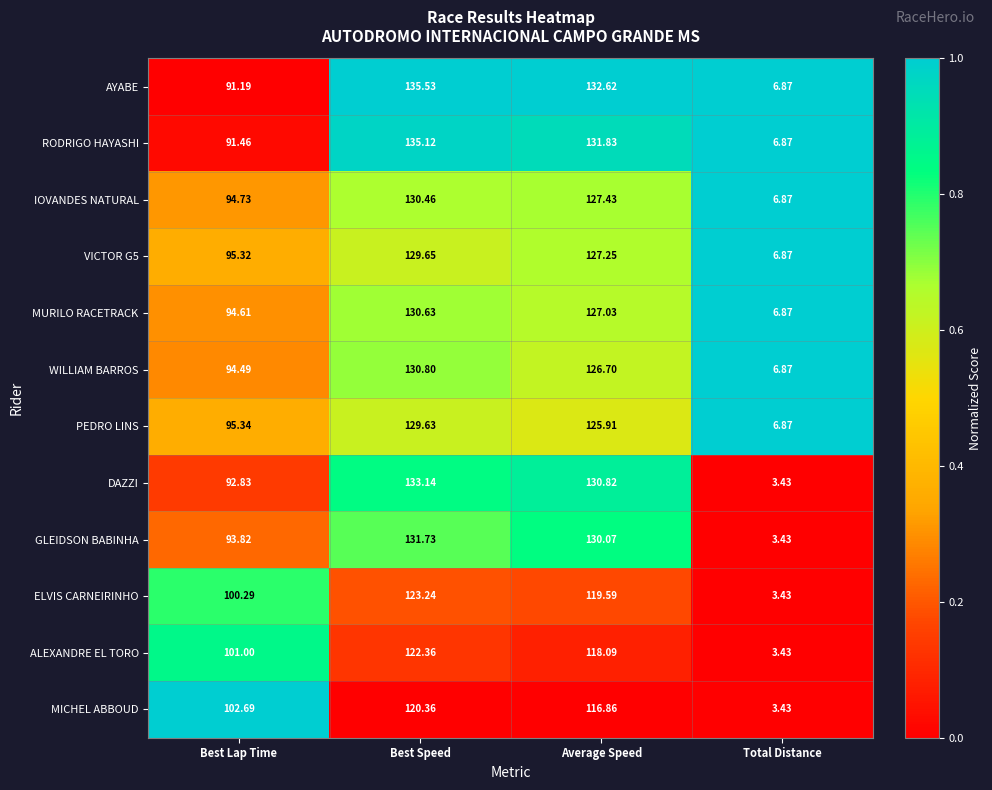

At which label does RODRIGO HAYASHI first exceed 131?

Best Speed